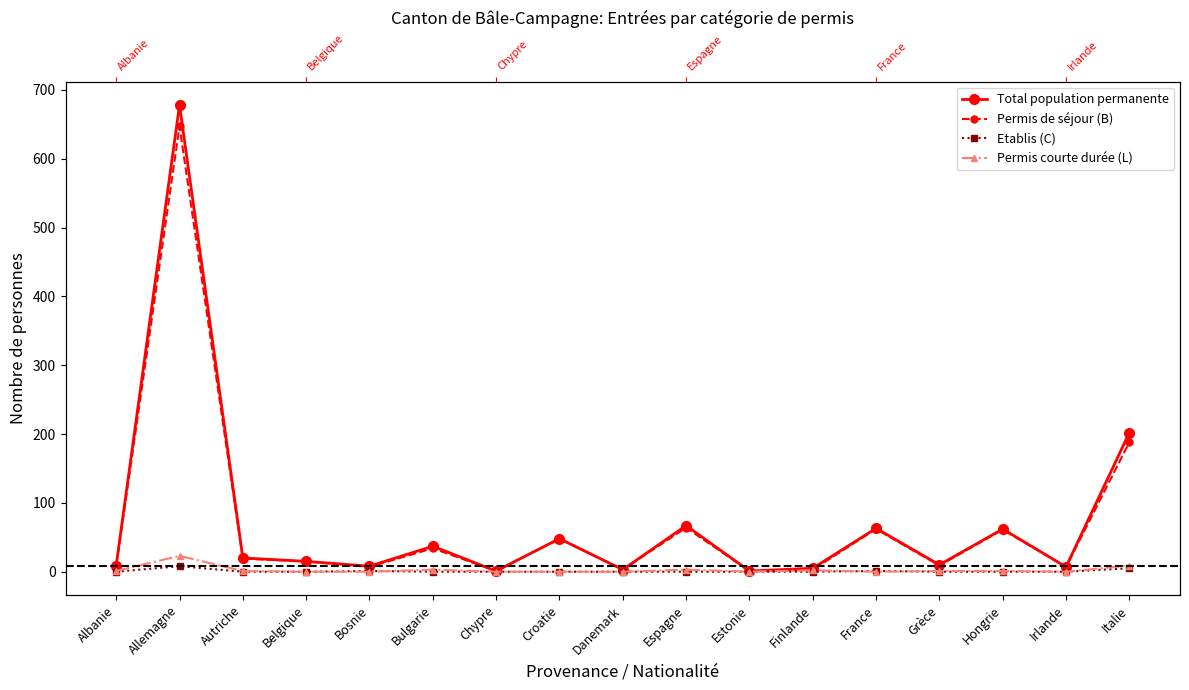

The Permis de séjour (B) series shows 62 at France. True or false?

True